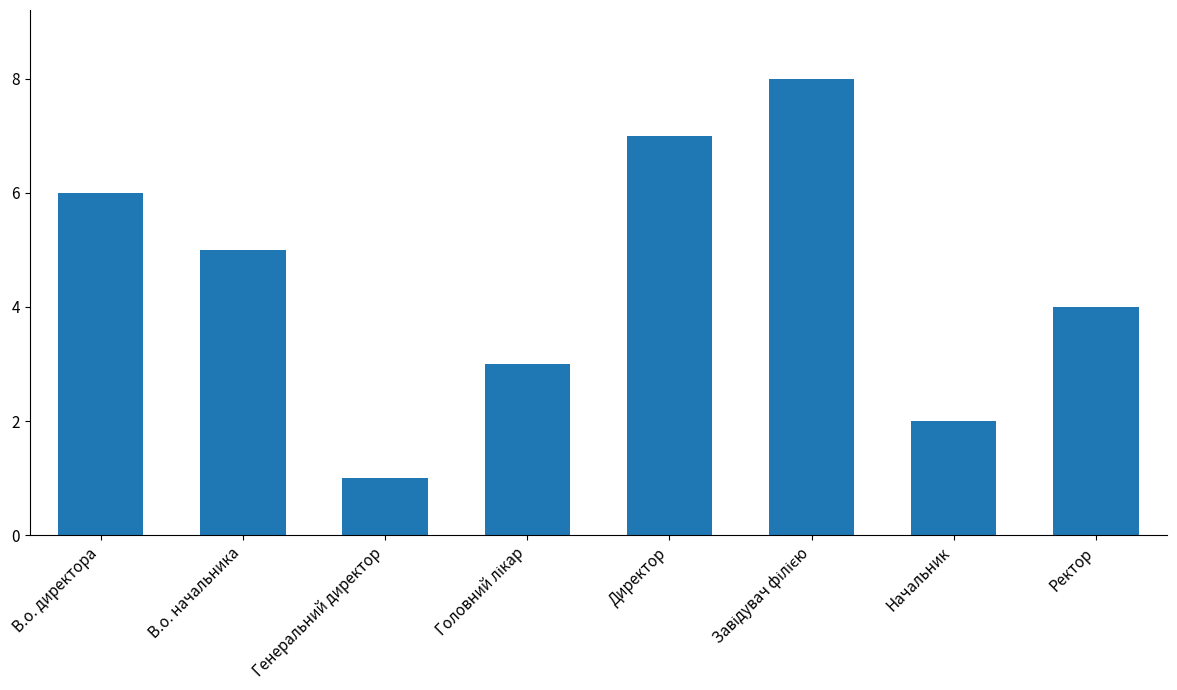

Which category has the lowest value across all series?

Генеральний директор